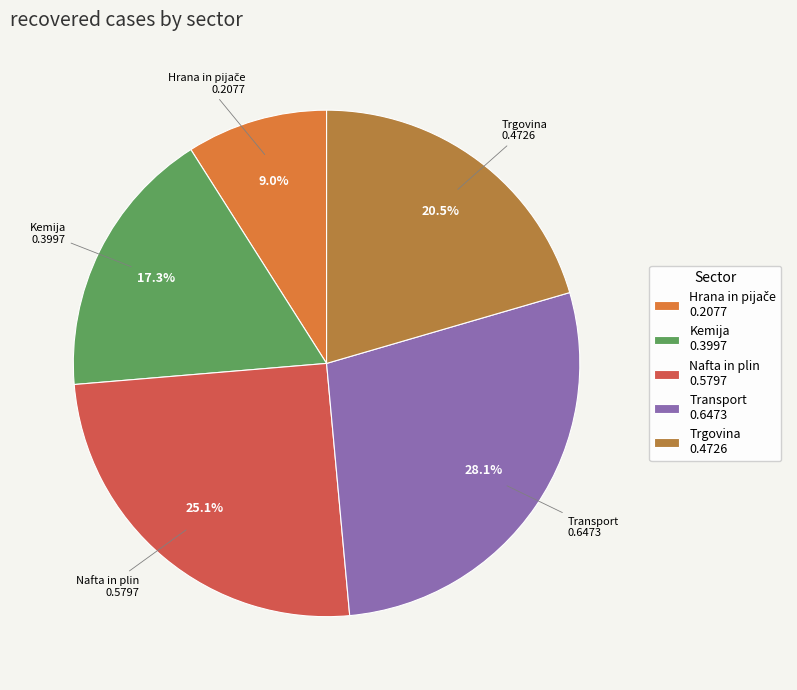

Between Nafta in plin 0.5797 and Transport 0.6473, which is larger?

Transport 0.6473